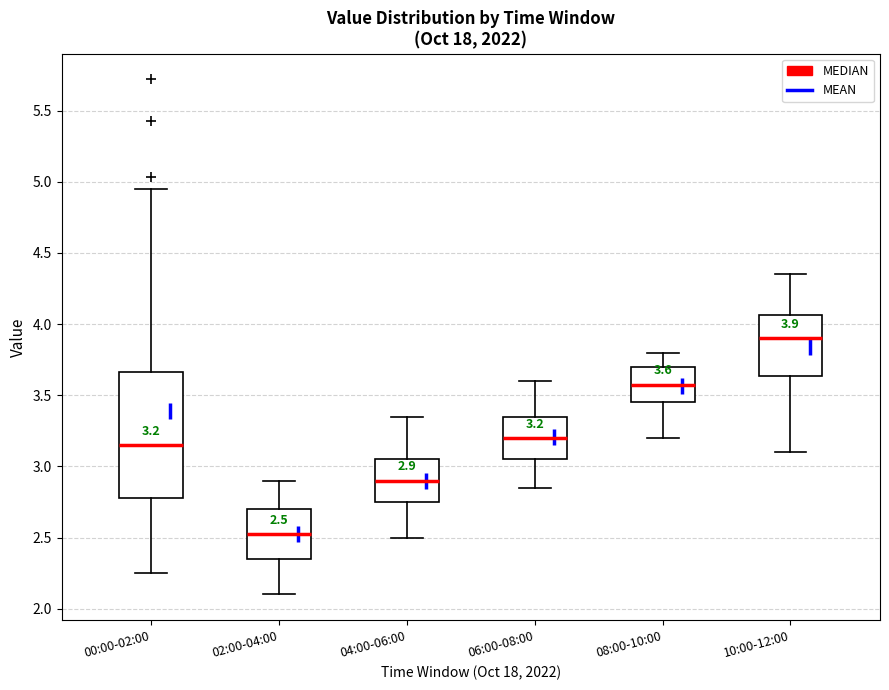

Which box's median line is the highest?

10:00-12:00